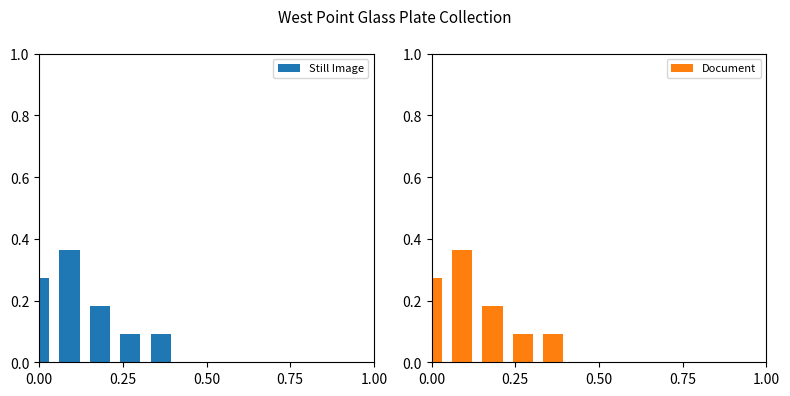

Which series has the widest spread of values?

Still Image